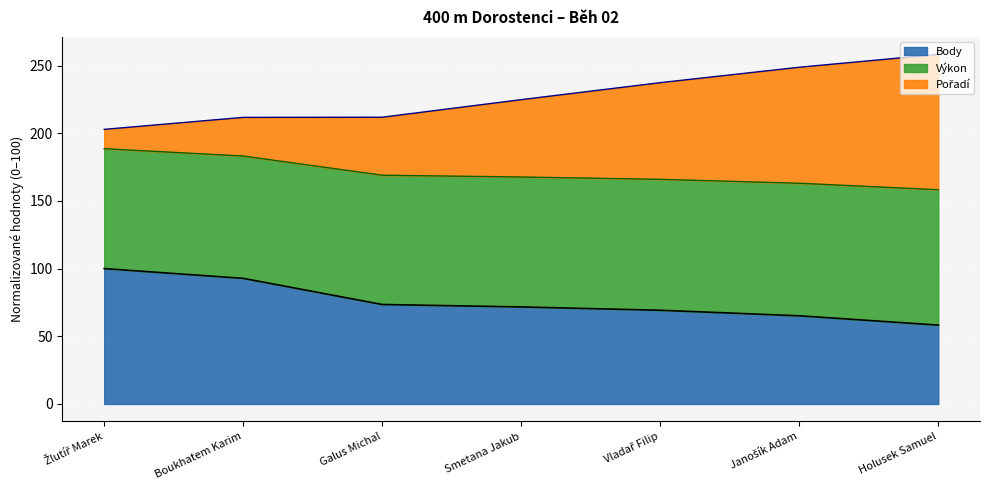

What is the total value across all series at Smetana Jakub?

224.8